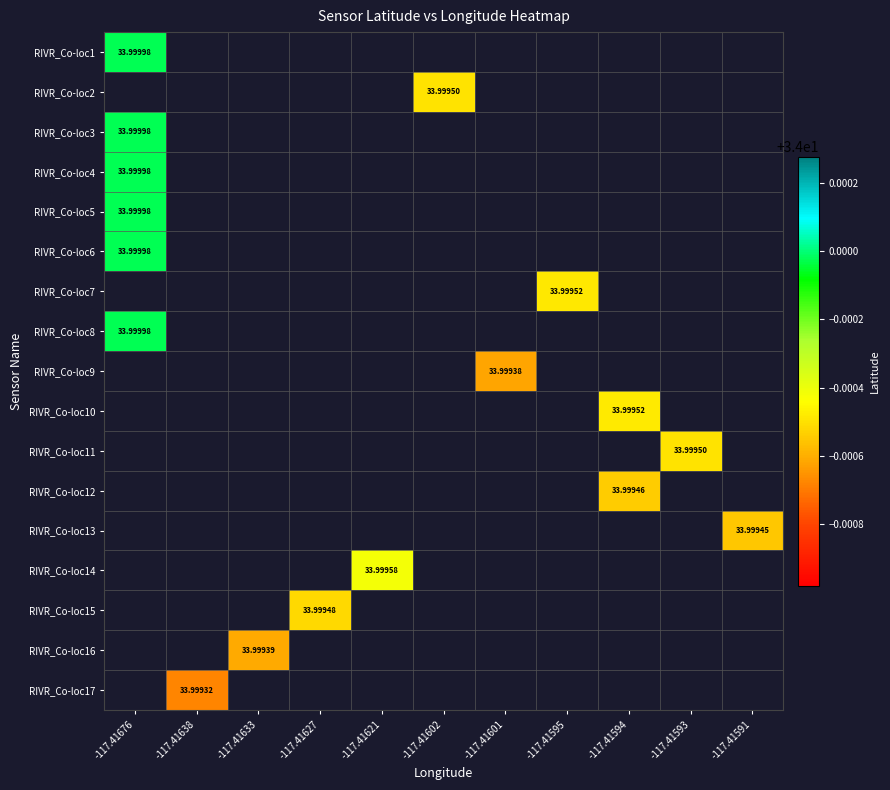

How many distinct data groups are displayed?

17